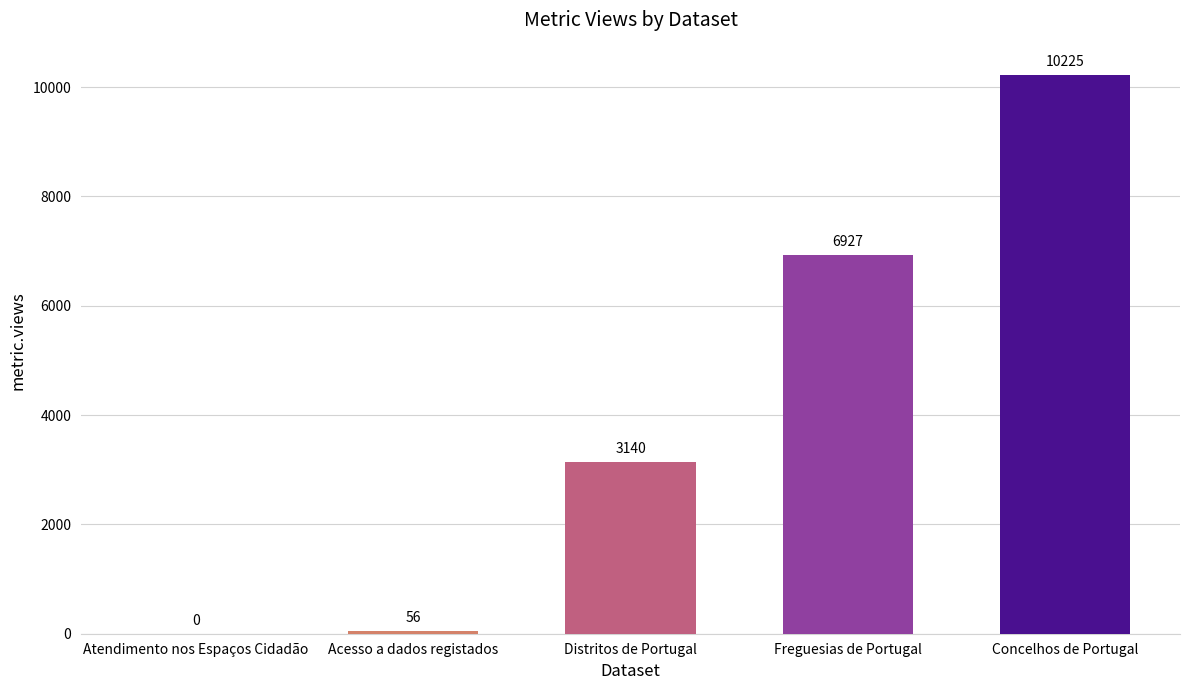

The chart shows a value of 56 at Acesso a dados registados. True or false?

True